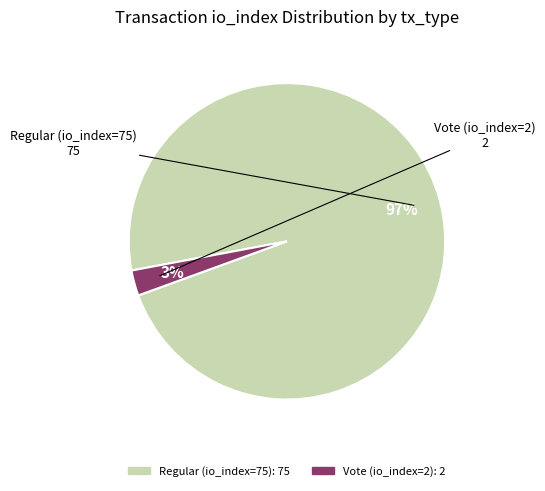

What percentage is the Vote (io_index=2) slice, to the nearest percent?

3%